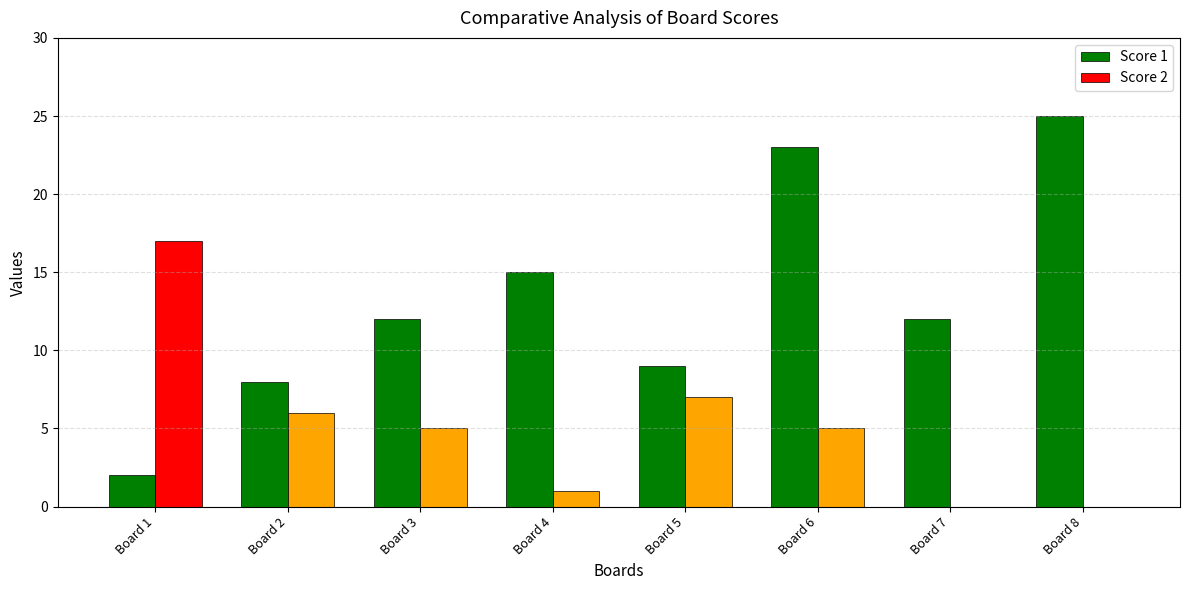

The value of Score 1 at Board 3 is 12. True or false?

True